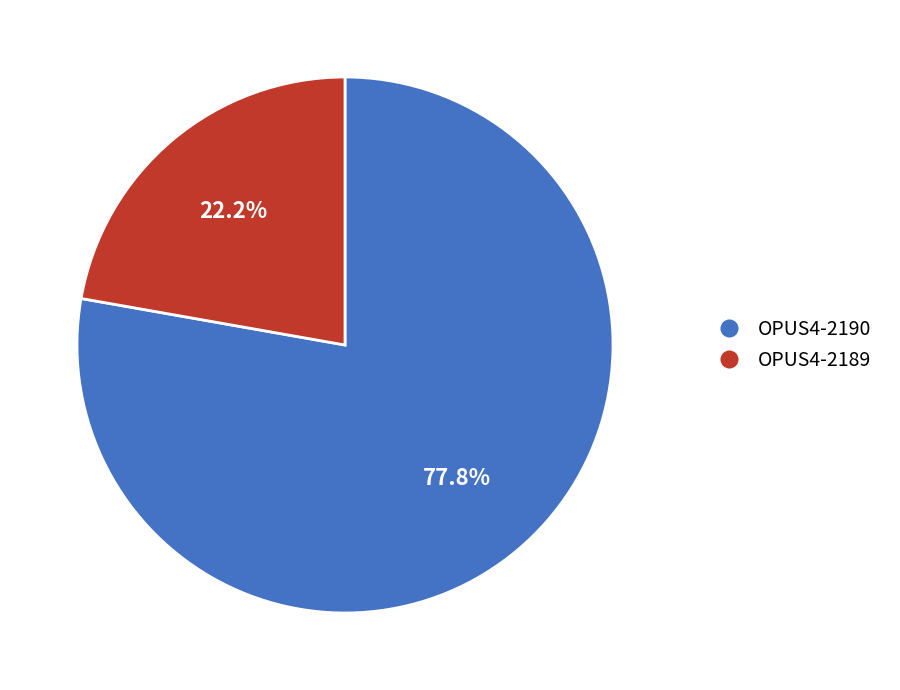

To the nearest percent, what is the average slice percentage?

50%